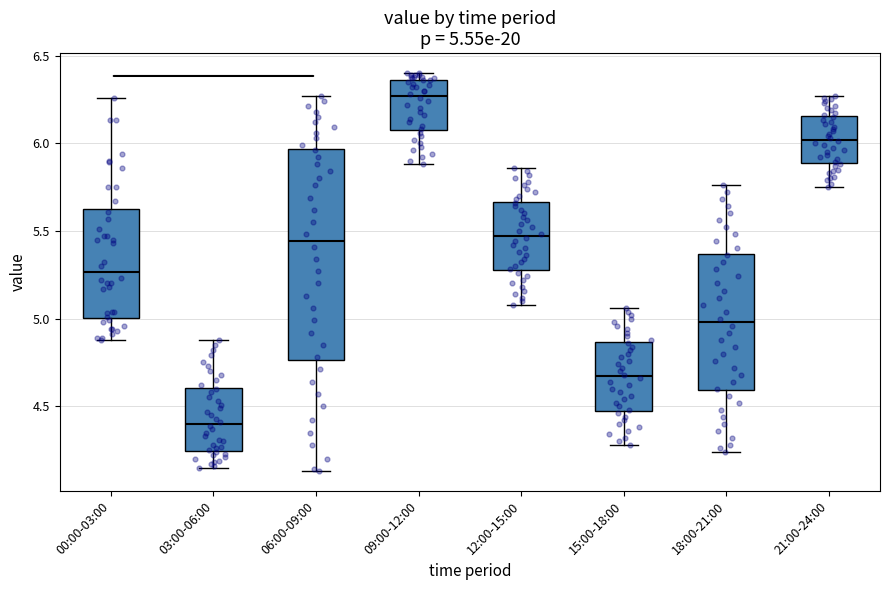

Which box has the lowest median line?

03:00-06:00